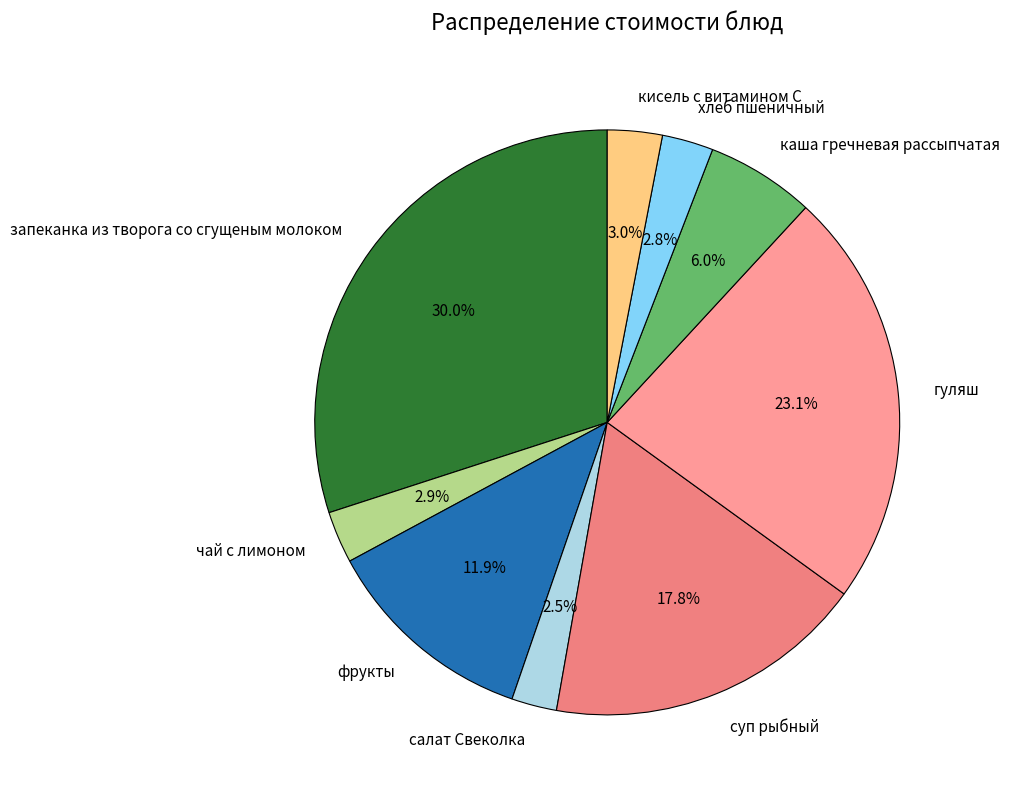

What percentage is NOT represented by запеканка из творога со сгущеным молоком?

70.0%